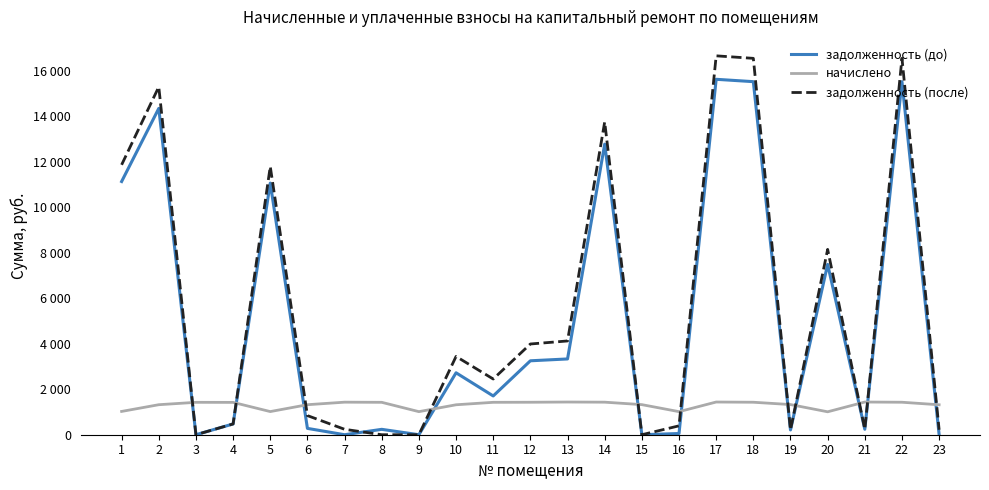

Is this an area chart (filled region under the line)?

No